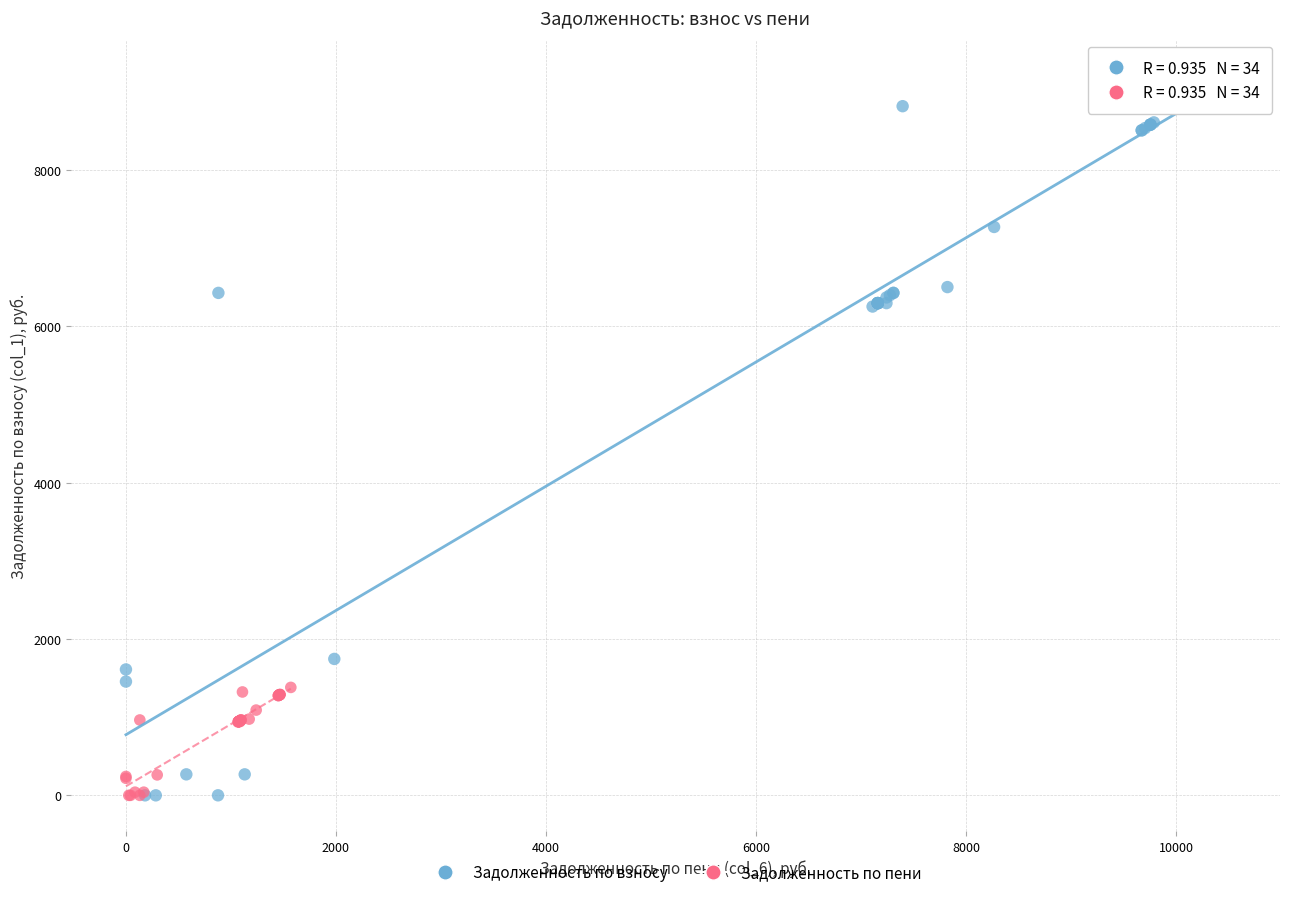

Which series reaches the maximum Y coordinate?

Задолженность по взносу